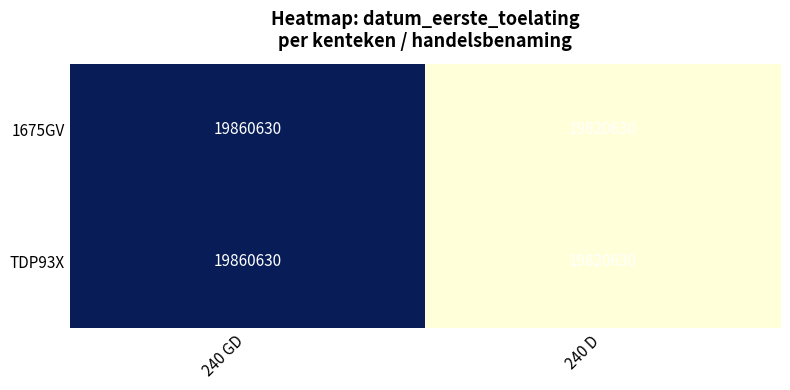

At which category does the chart reach its peak across all series?

240 GD